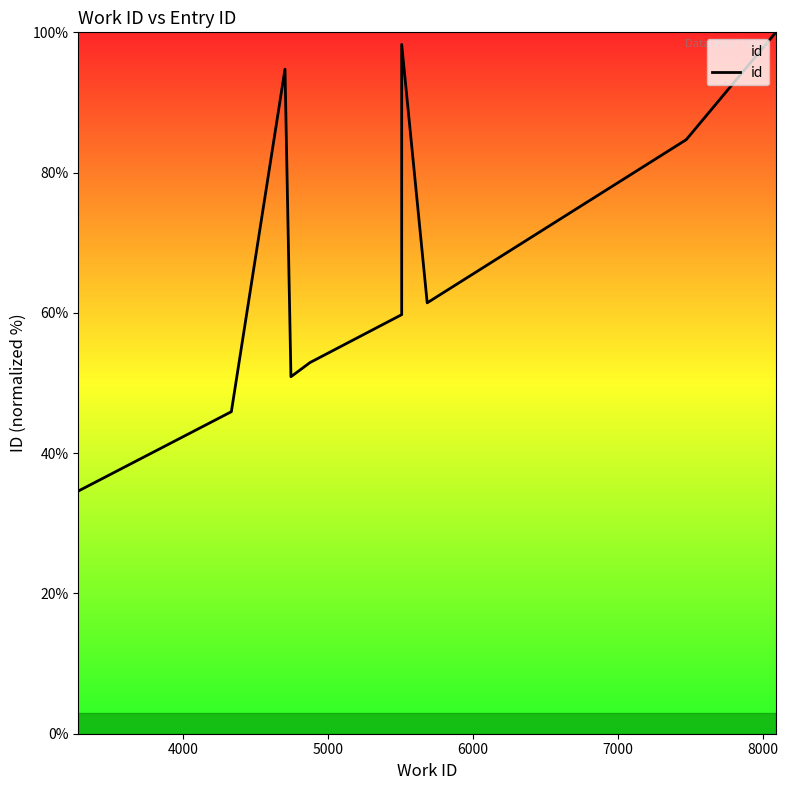

Reading right to left, what are all the values shown in this chart?

100.0	84.7	61.4	98.3	59.7	52.9	50.9	94.8	45.9	34.6